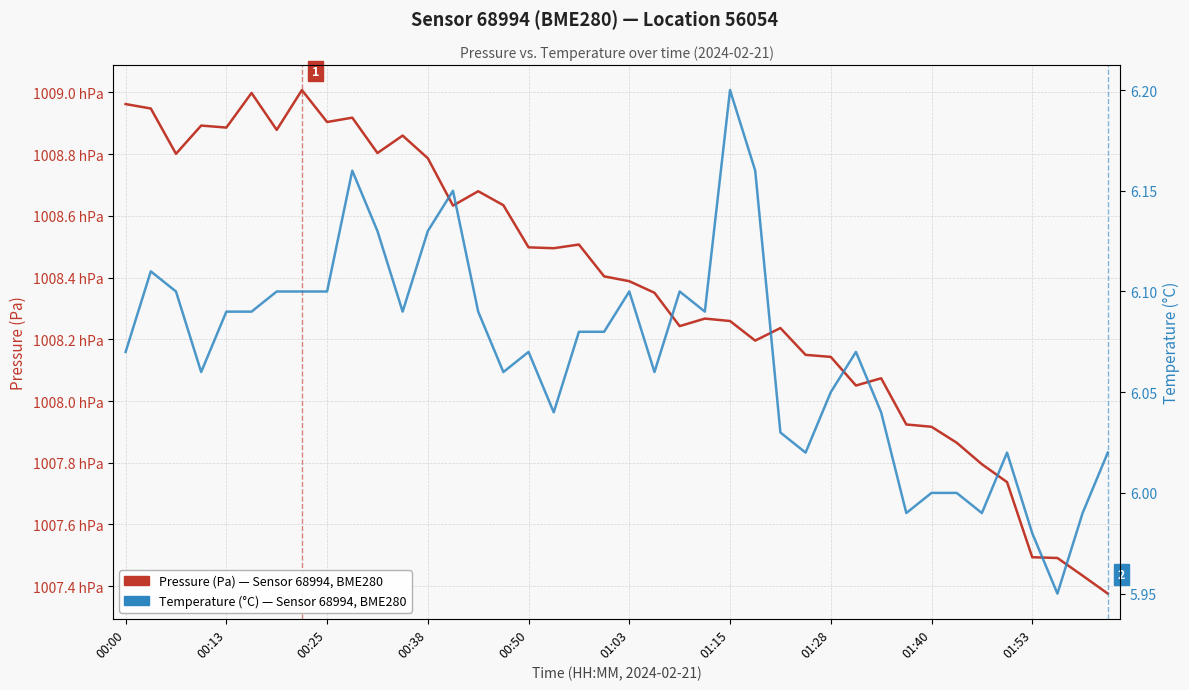

Where does the Pressure (Pa) — Sensor 68994, Location 56054 series first go above 100840?

00:00